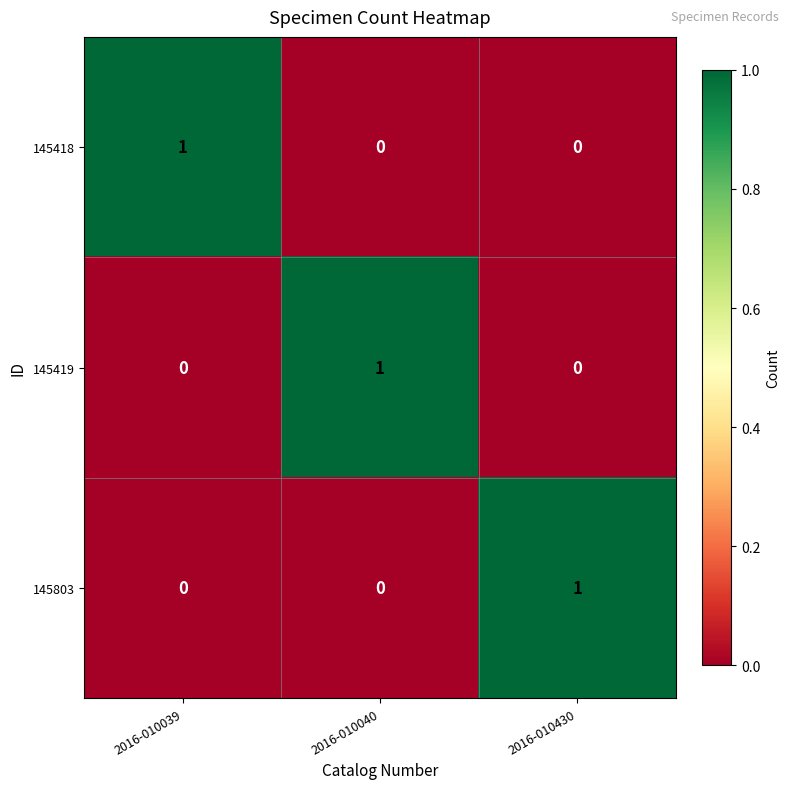

True or false: 145803 has a value of -1 at 2016-010039.

False